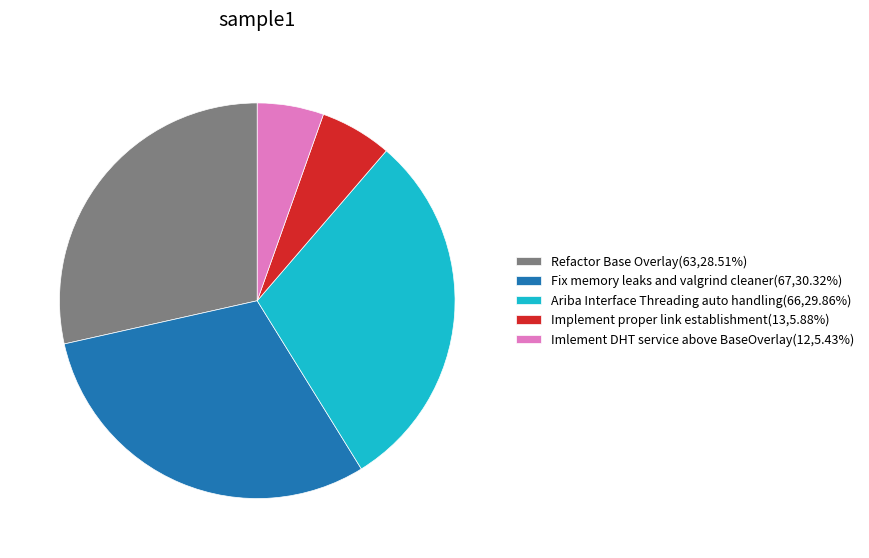

Do Refactor Base Overlay(63,28.51%) and Implement proper link establishment(13,5.88%) together represent more than half of the pie?

No